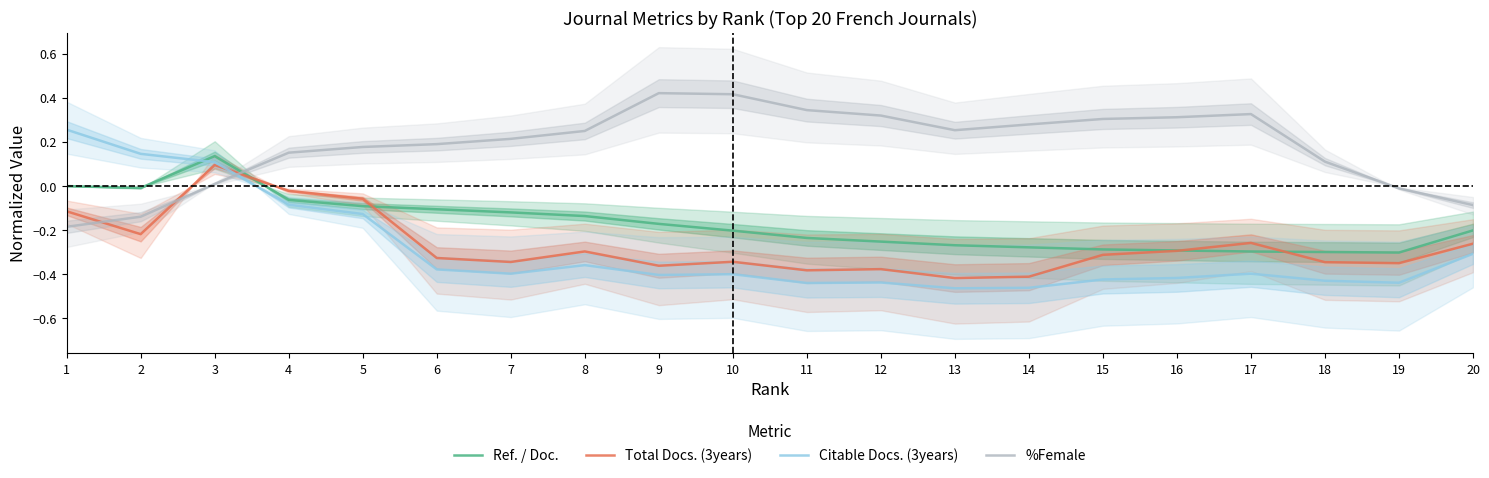

Which has a higher value, 9 or 13?

9